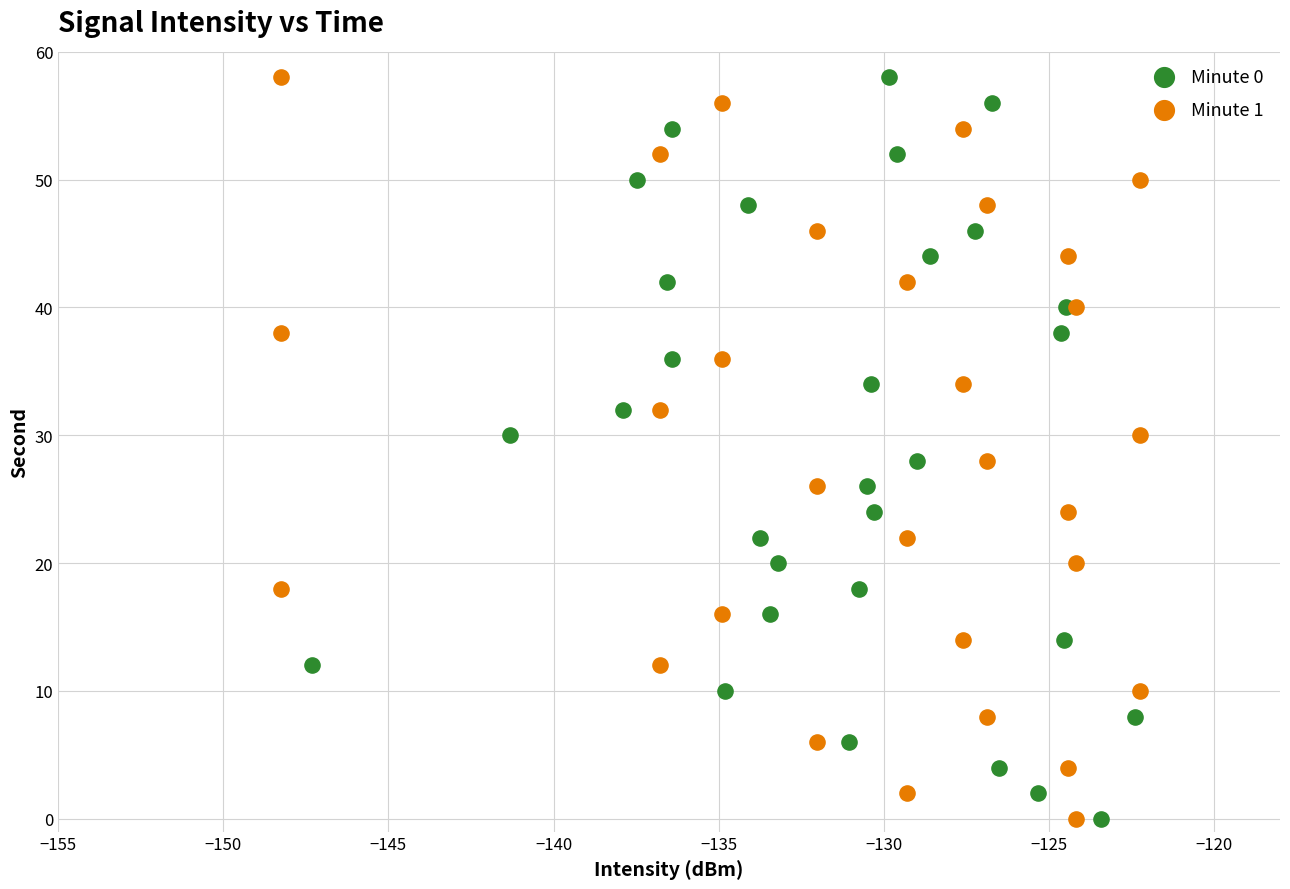

What are all the series names shown in the legend?

Minute 0, Minute 1